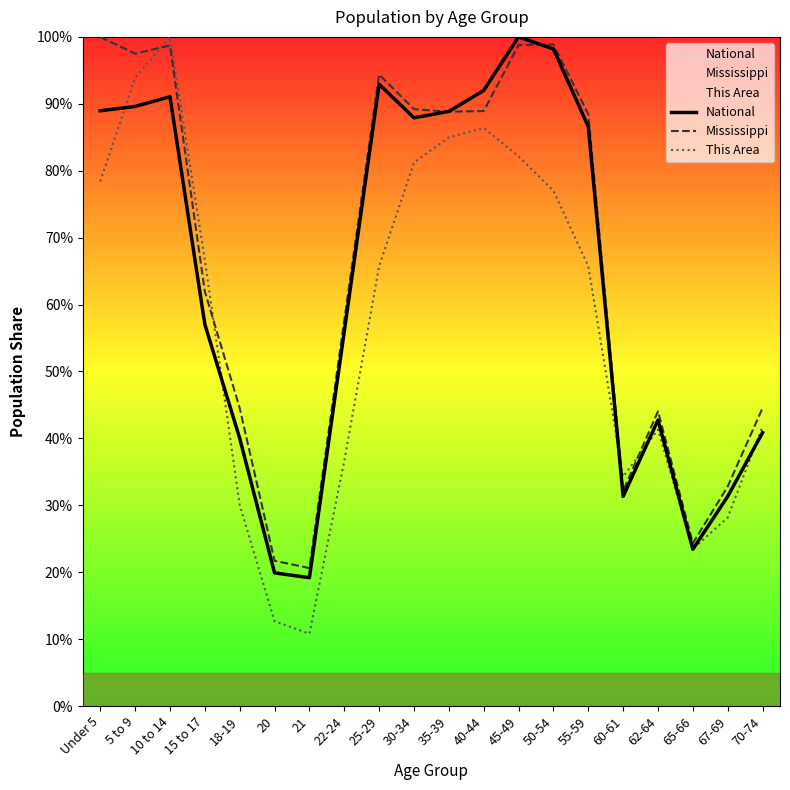

What is the label of the 18th point from the left?

65-66